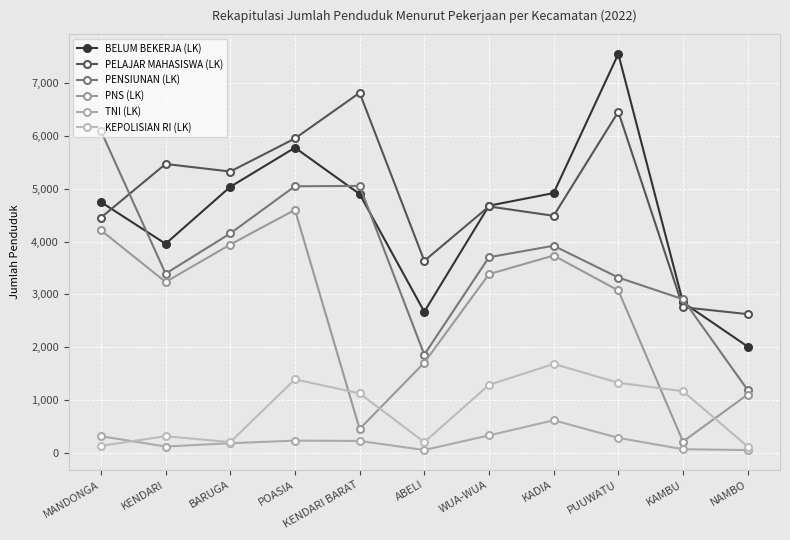

True or false: KEPOLISIAN RI (LK) has more than 1 points higher than both neighbors.

True